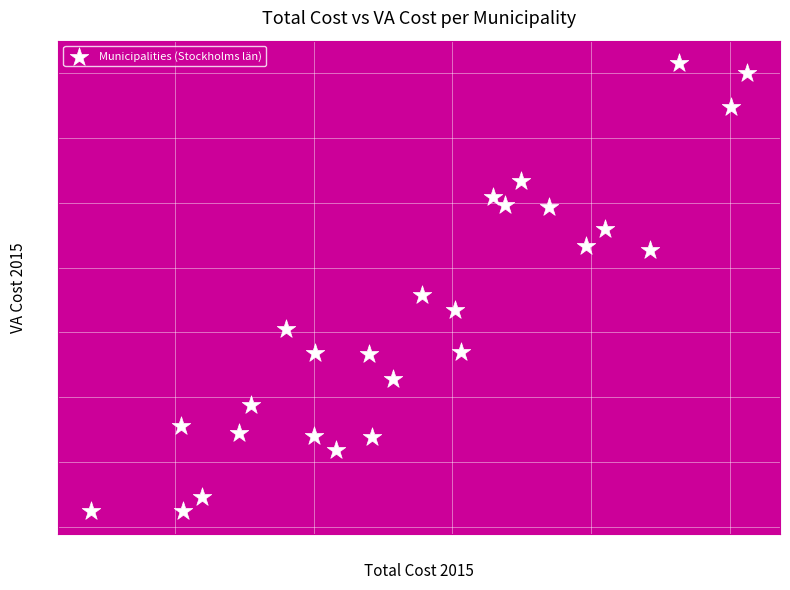

What is the range of X values (max minus min)?

94.6